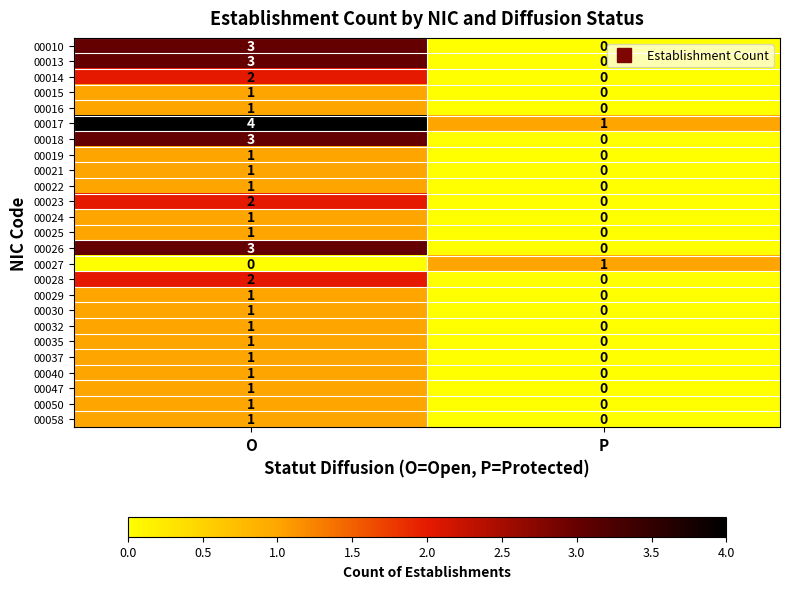

The 00010 series shows 5 at O. True or false?

False